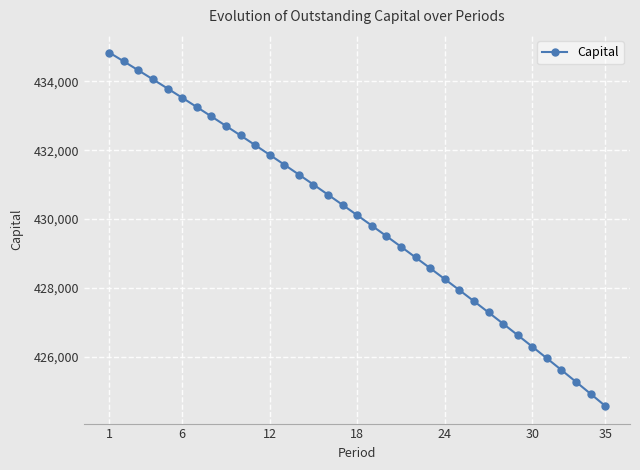

True or false: the data has more than 0 interior local peaks.

False